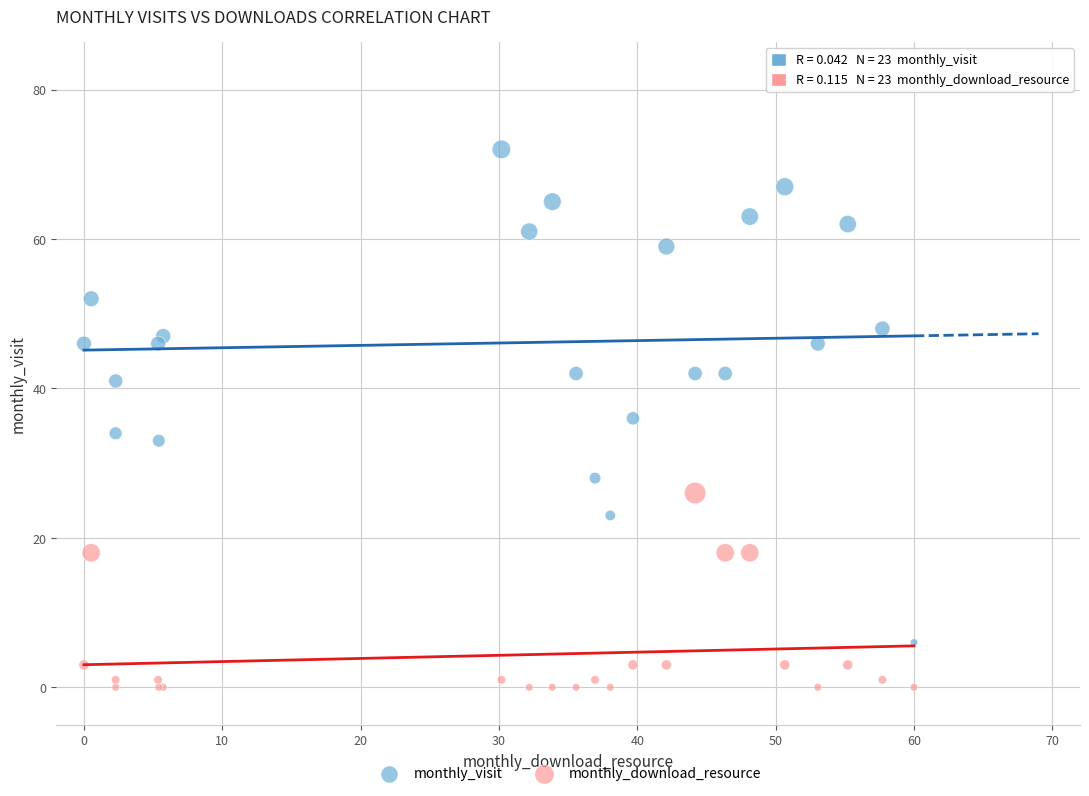

What are all the series names shown in the legend?

monthly_visit, monthly_download_resource